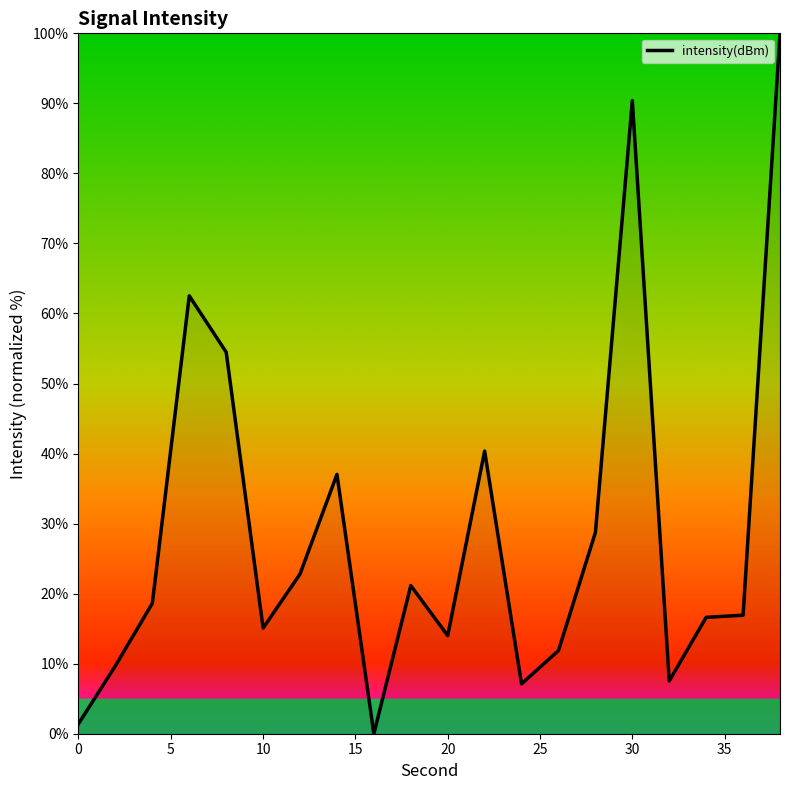

What is the greatest value displayed?

100.0